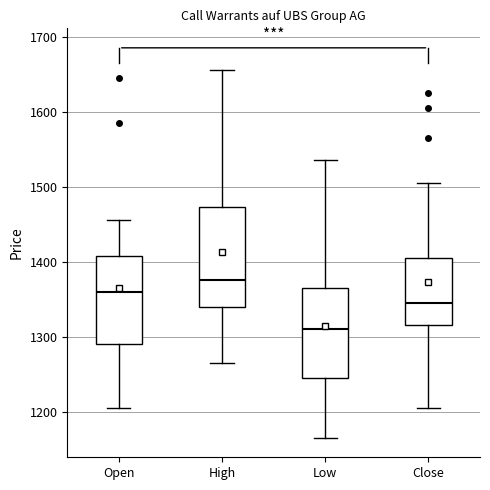

Where is the lower edge of the box for Close on the y-axis? The values are not printed on the chart, so give them approximately, as read against the axis.

1320